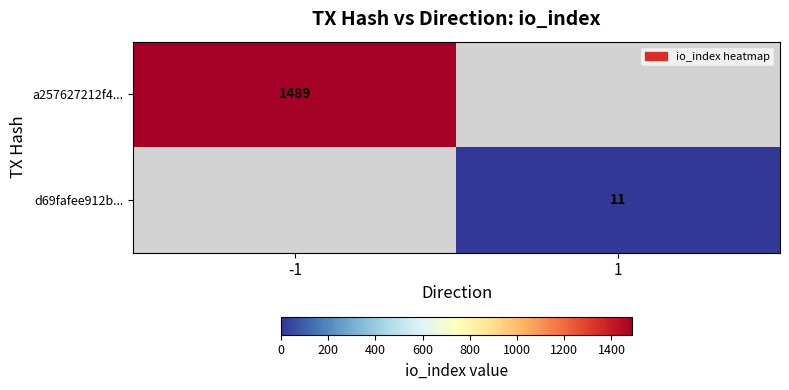

How many series are shown in this chart?

2